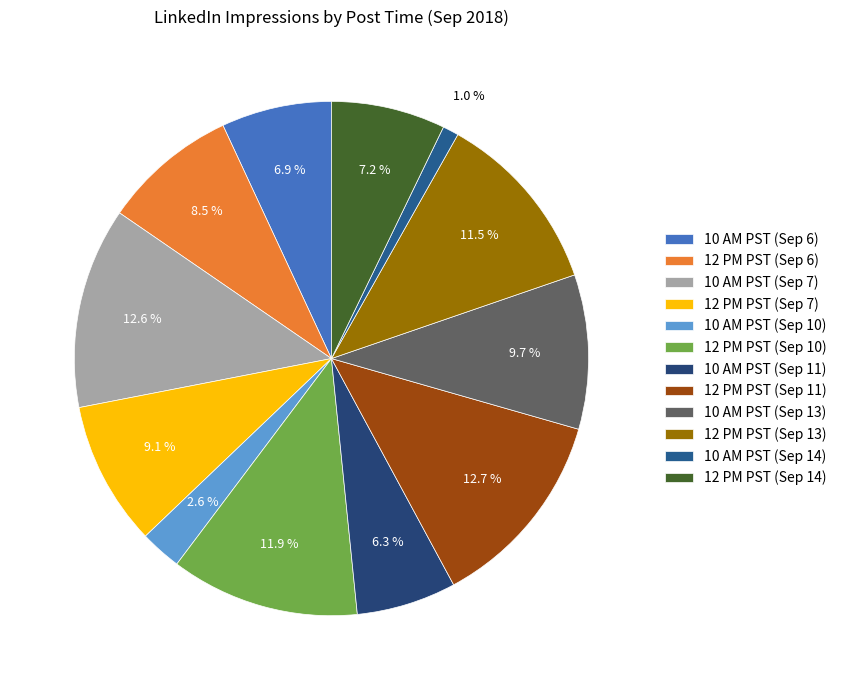

Do 10 AM PST (Sep 14) and 12 PM PST (Sep 11) together represent more than half of the pie?

No